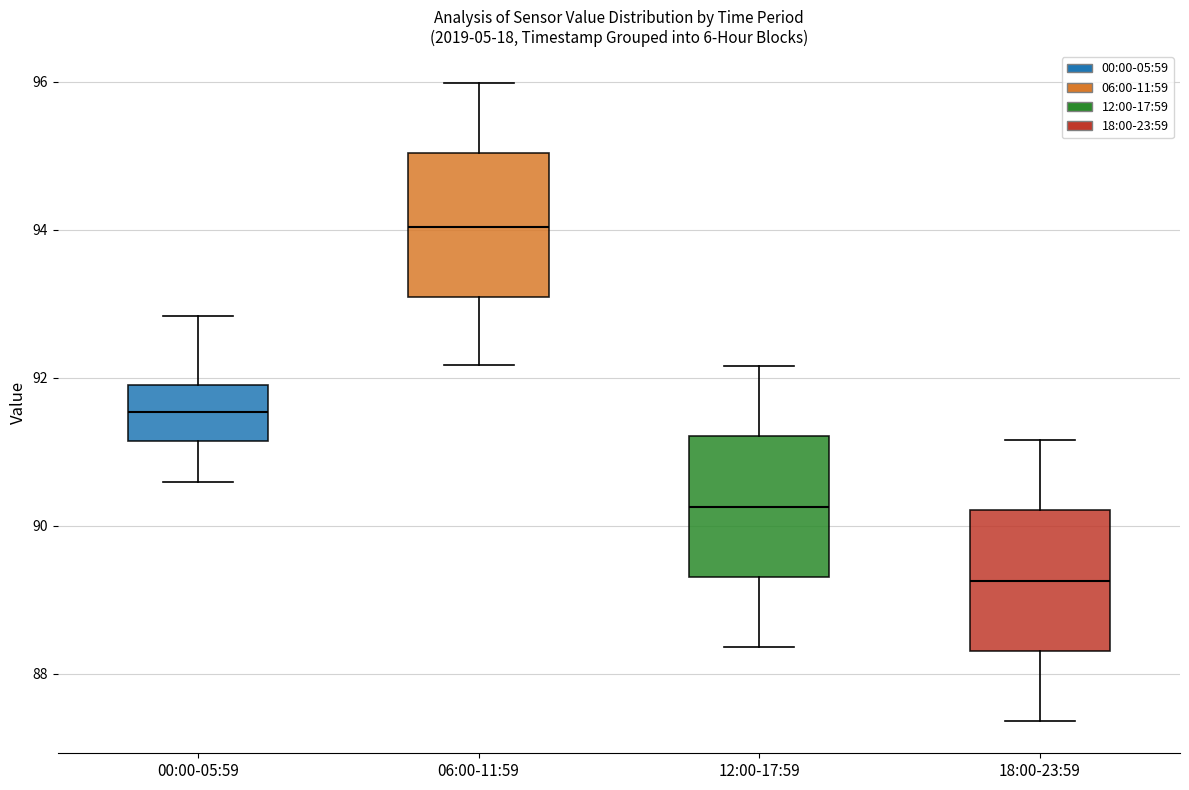

Where does the median line of the box for 18:00-23:59 sit on the y-axis? The values are not printed on the chart, so give them approximately, as read against the axis.

89.2